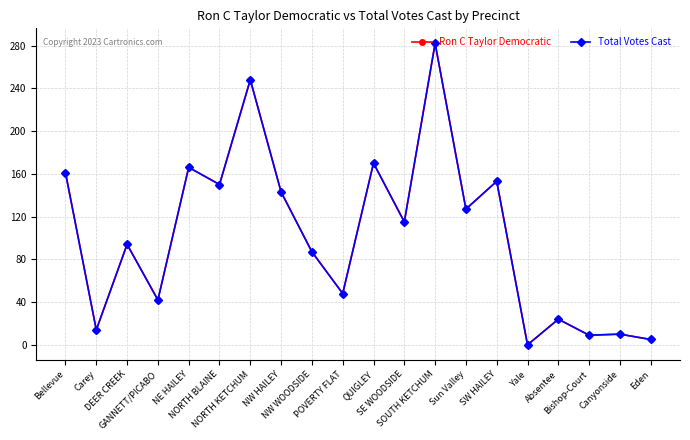

The Ron C Taylor Democratic series shows 9 at Bishop-Court. True or false?

True